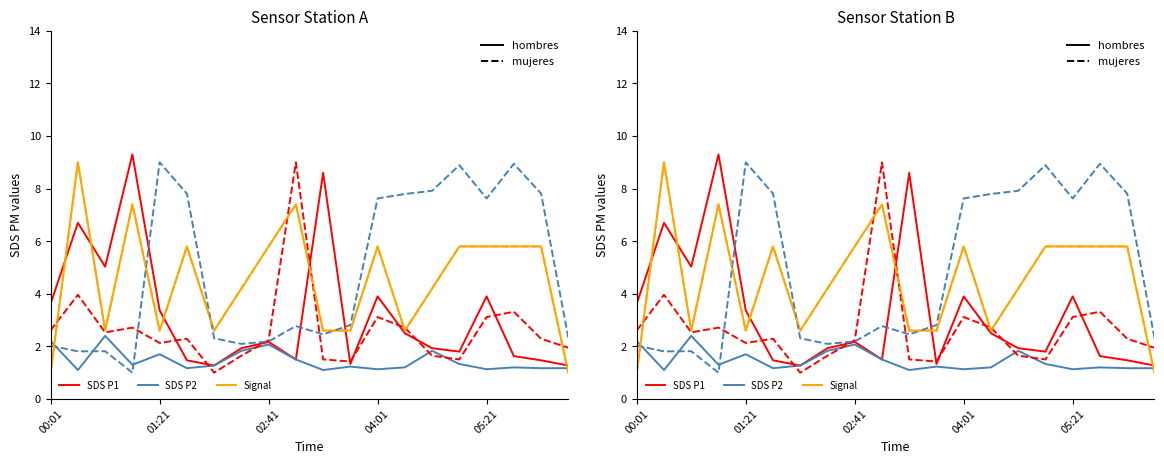

What is the average value of the SDS P2 (hombres) series?

1.5